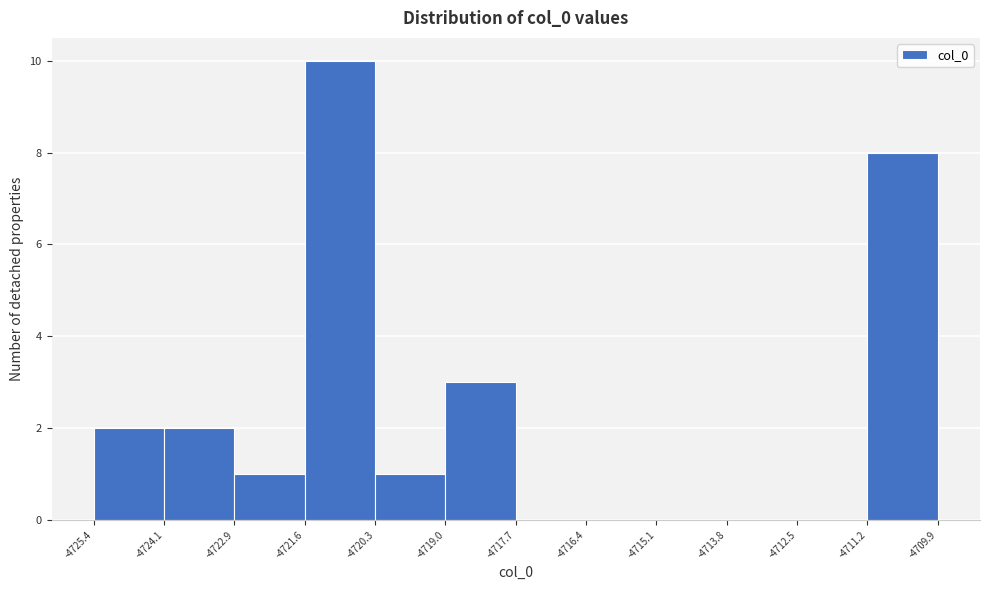

What is the height of the bar covering -4725.4 to -4724.1 on the x-axis? The values are not printed on the chart, so give them approximately, as read against the axis.

2